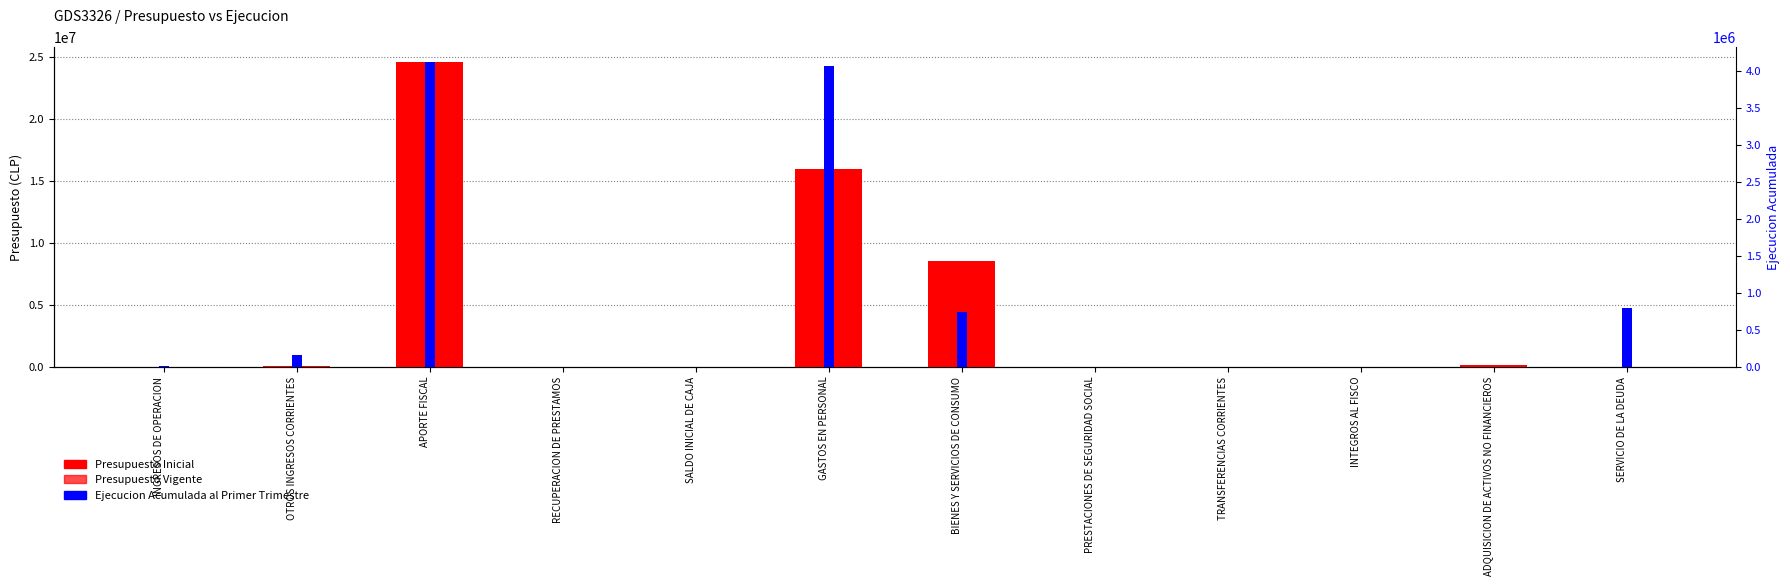

True or false: Presupuesto Vigente has a value of 126470 at ADQUISICION DE ACTIVOS NO FINANCIEROS.

True